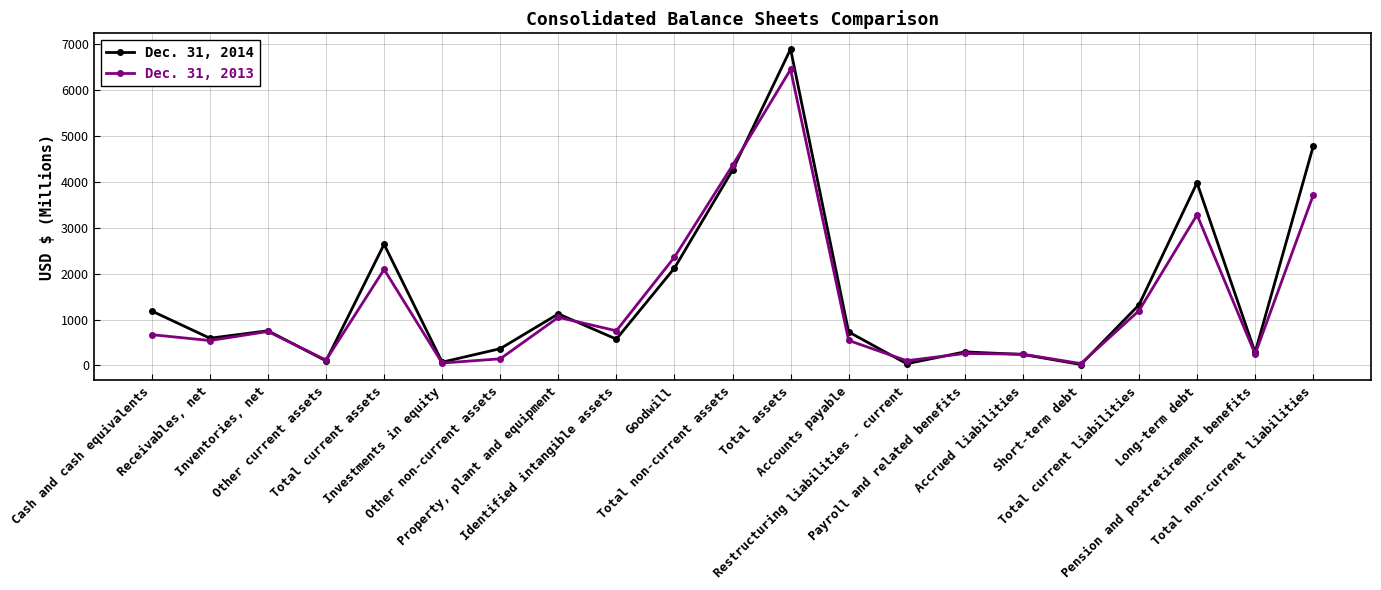

At which category is the sum across all series the highest?

Total assets